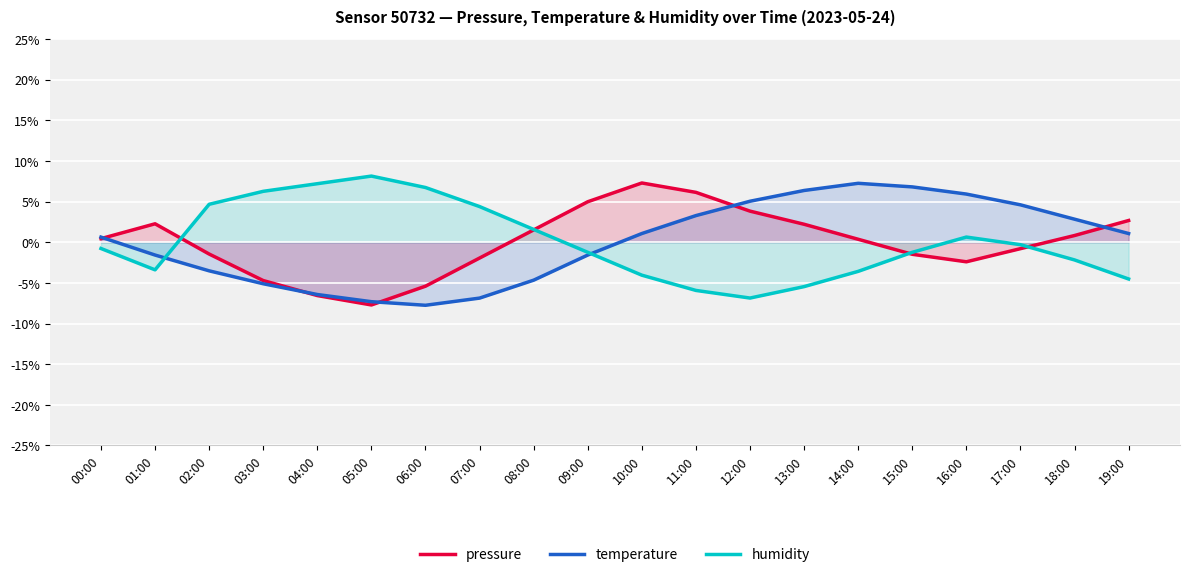

Which series changed the most between 03:00 and 13:00?

humidity